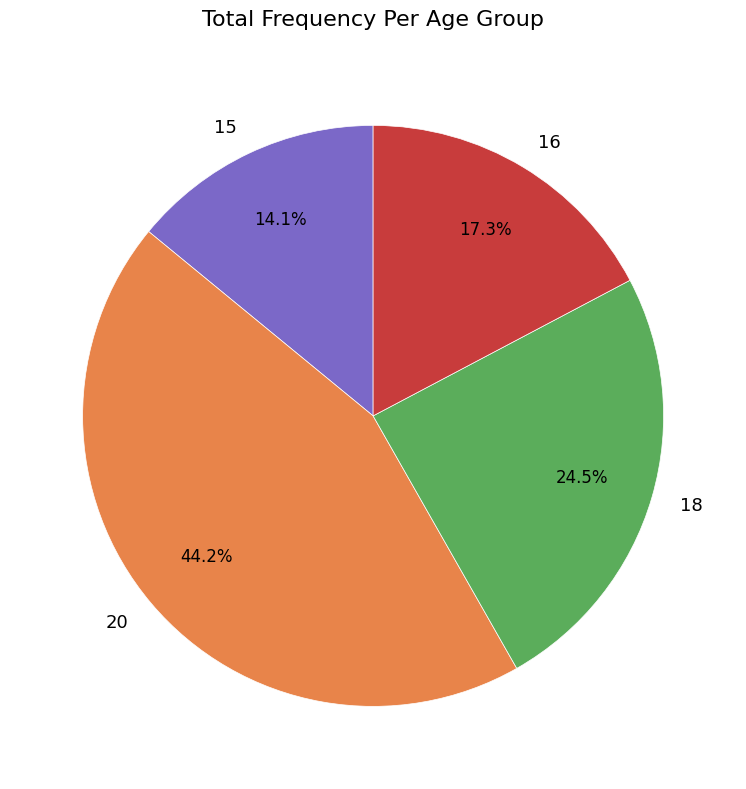

Is there any slice that represents more than half of the pie?

No